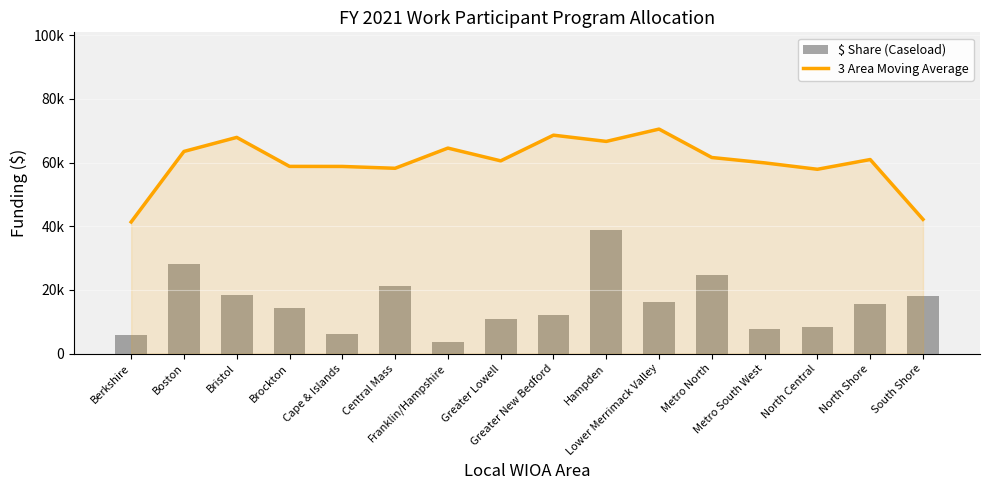

How many series are shown in this chart?

2